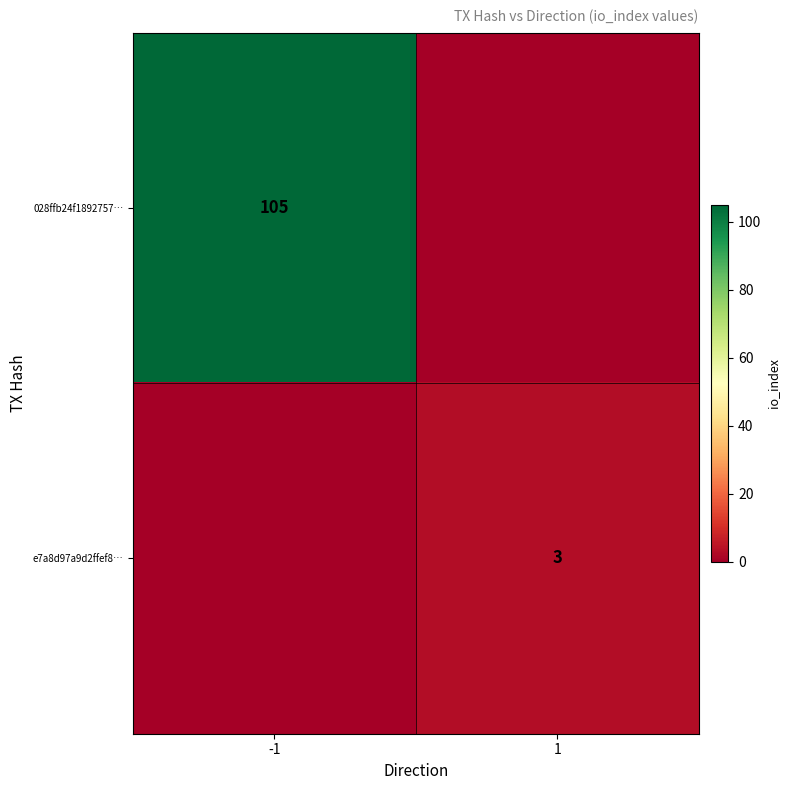

The value of 028ffb24f1892757… at -1 is 66. True or false?

False